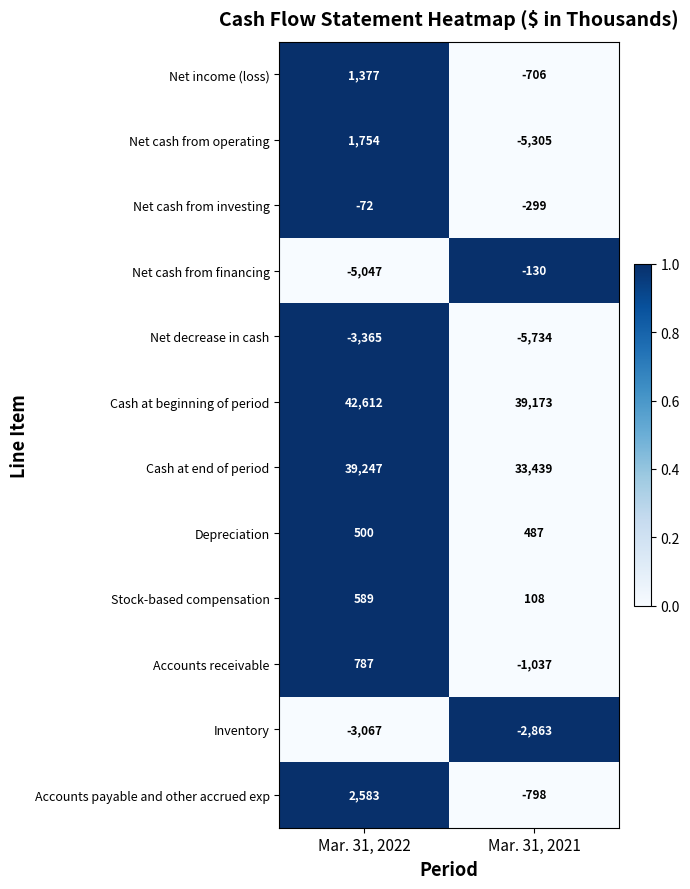

How many values in the Net income (loss) series are below 1377?

1